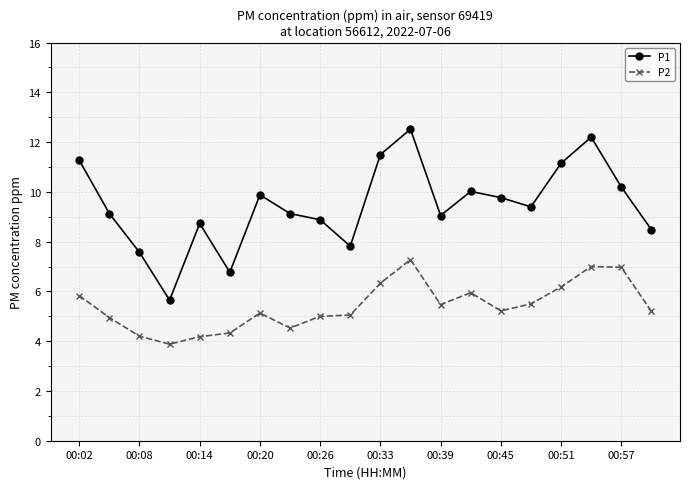

True or false: P1 has more than 1 points higher than both neighbors.

True